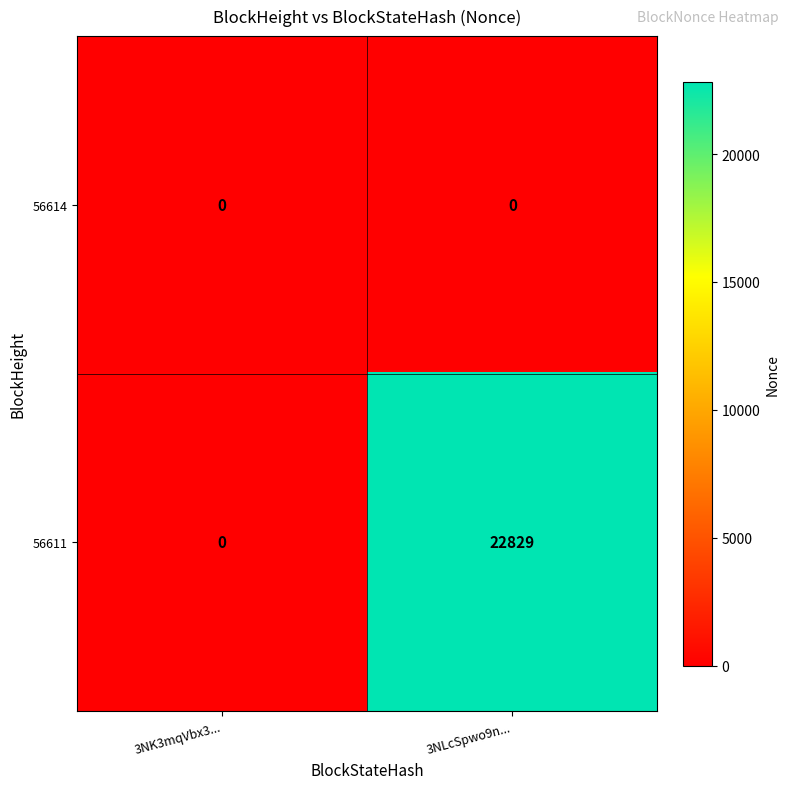

At 3NLcSpwo9n..., list the series in order from largest to smallest.

56611, 56614